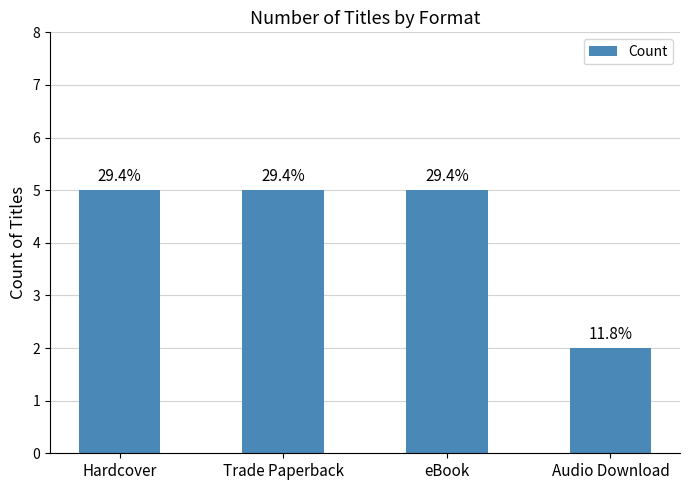

Are the bars grouped side by side (vs. stacked)?

No